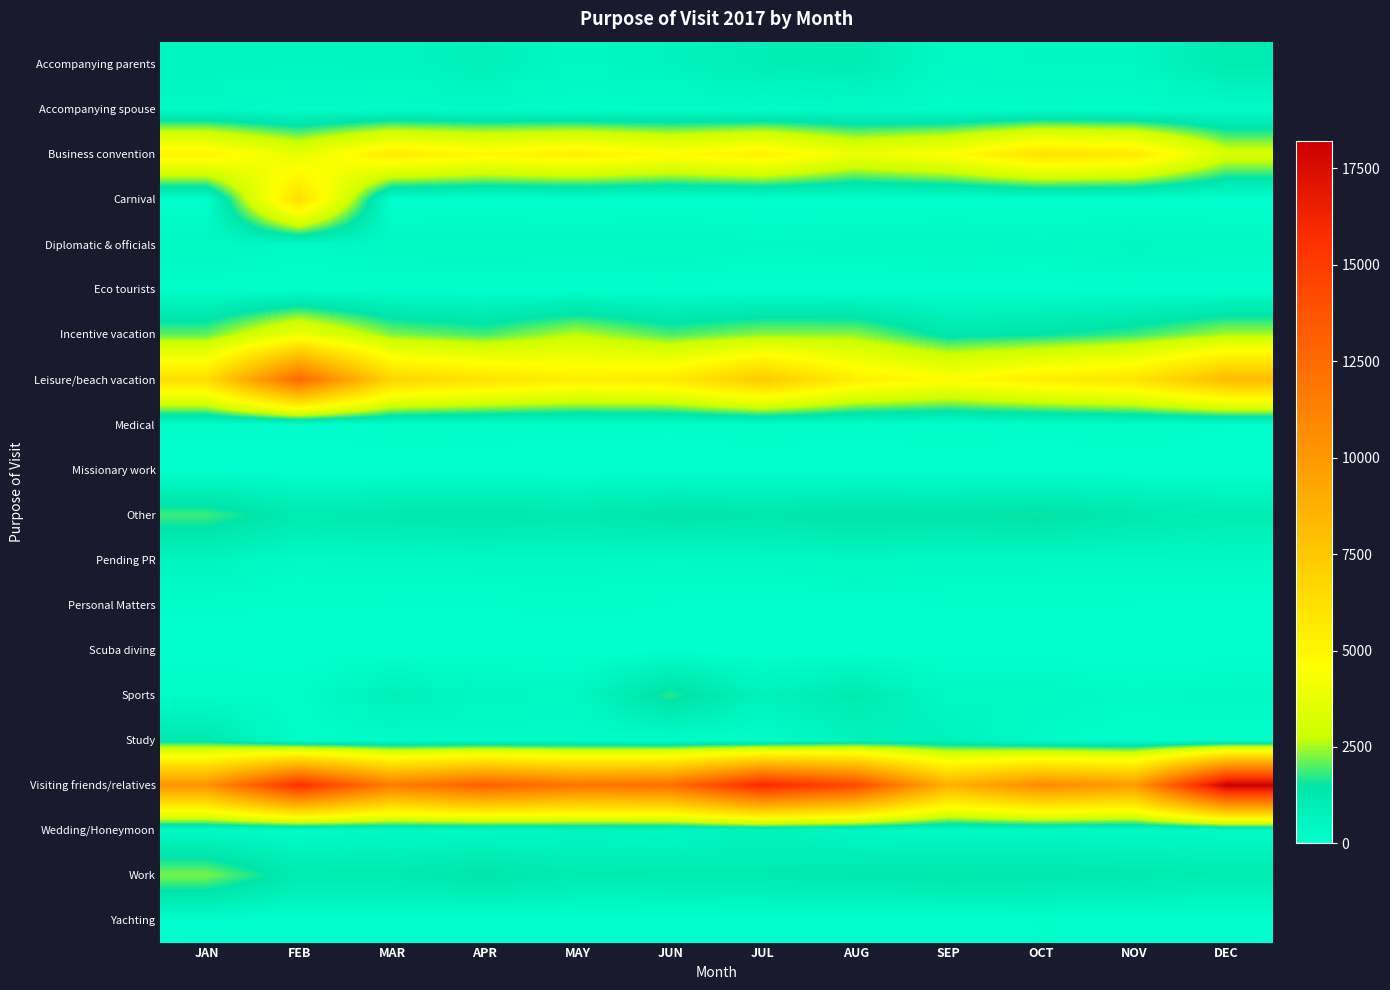

At how many categories does at least one series exceed 7629?

12